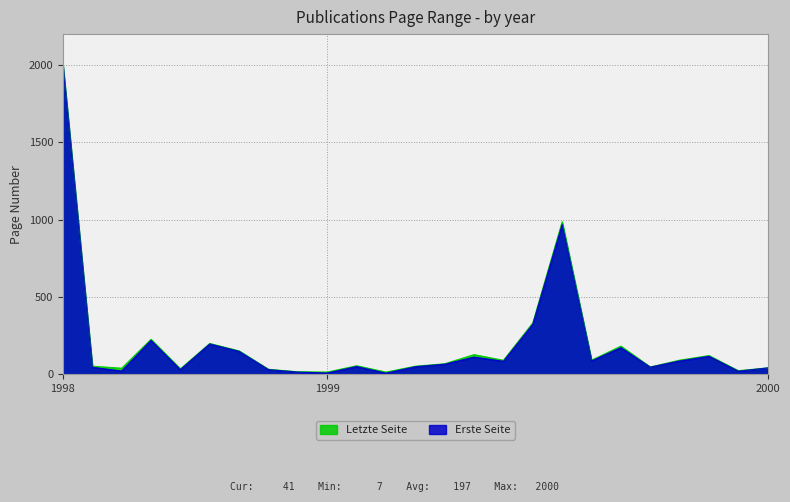

Which series has the widest spread of values?

Letzte Seite